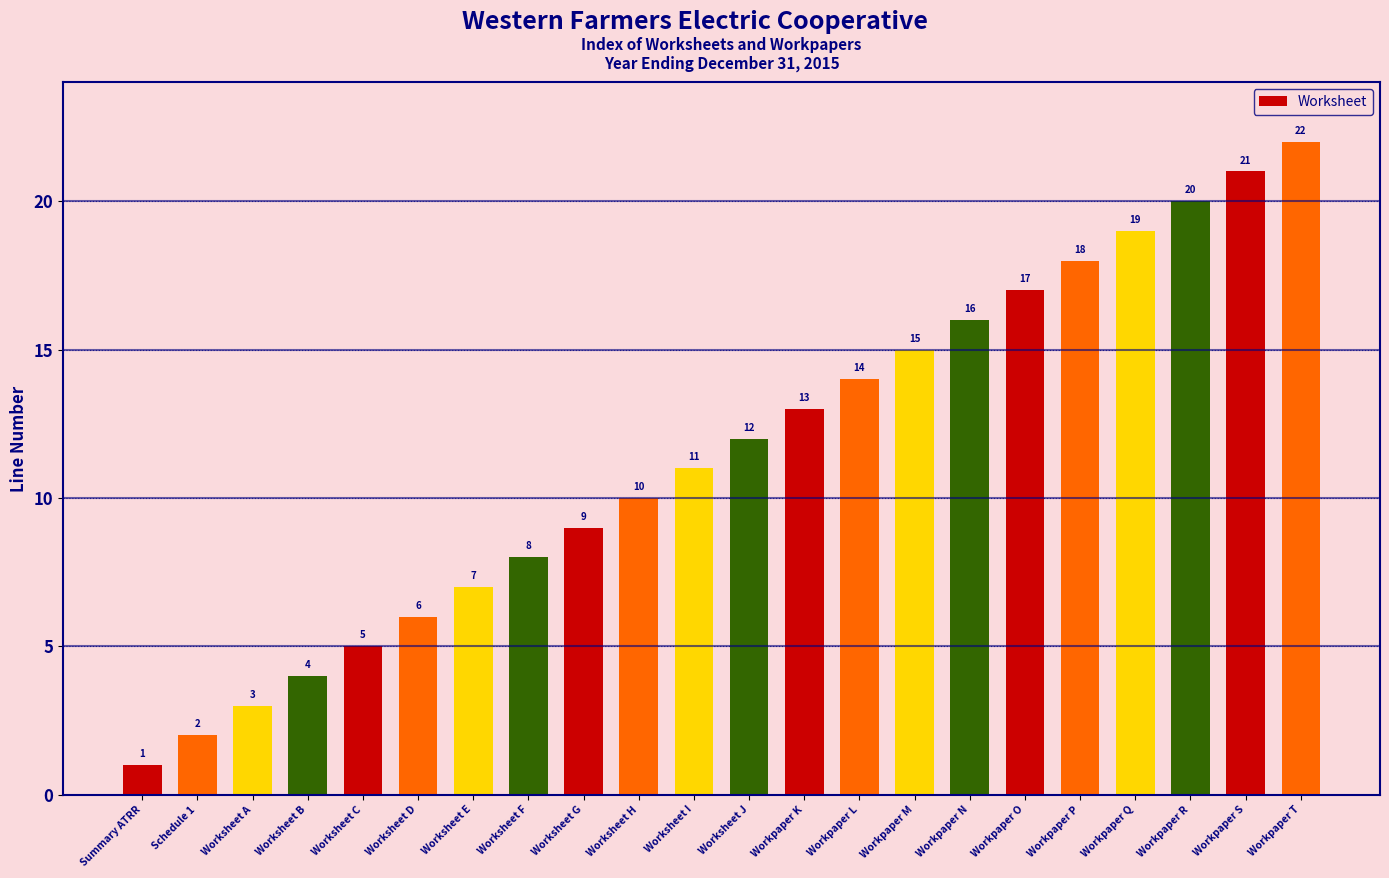

Does the chart contain any negative values?

No